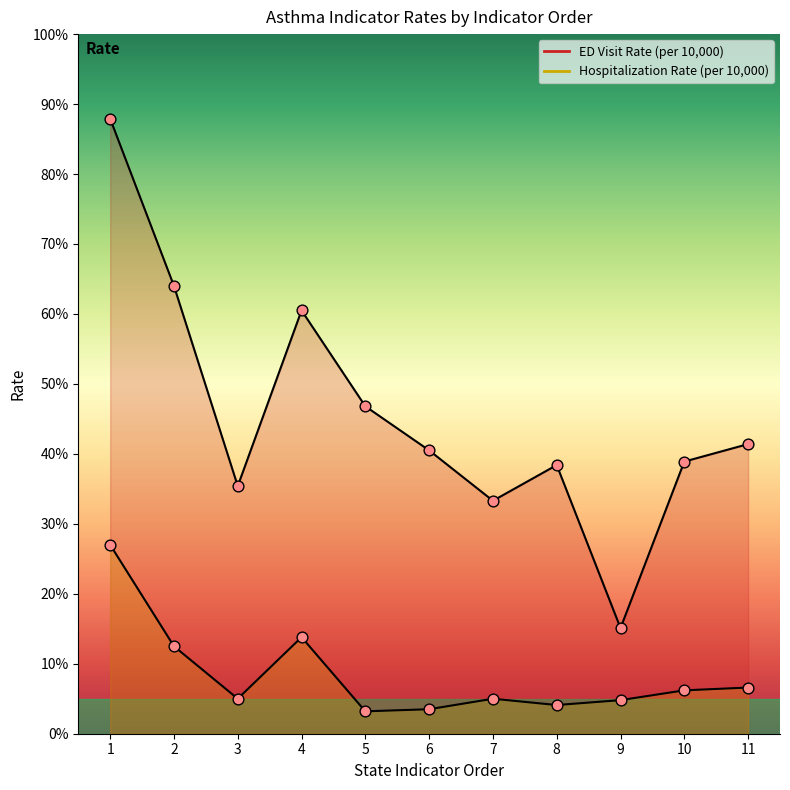

Which series has the largest total across all categories?

ED Visit Rate